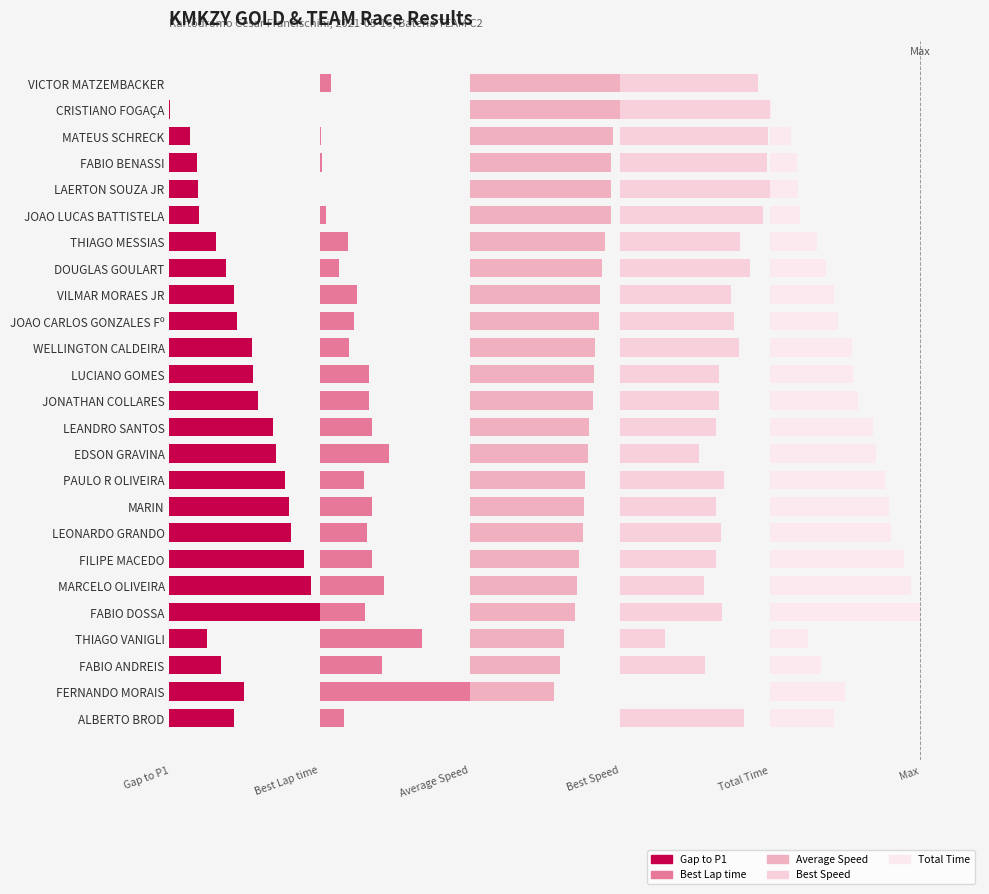

The value of Best Speed at MATEUS SCHRECK is 0.2. True or false?

True